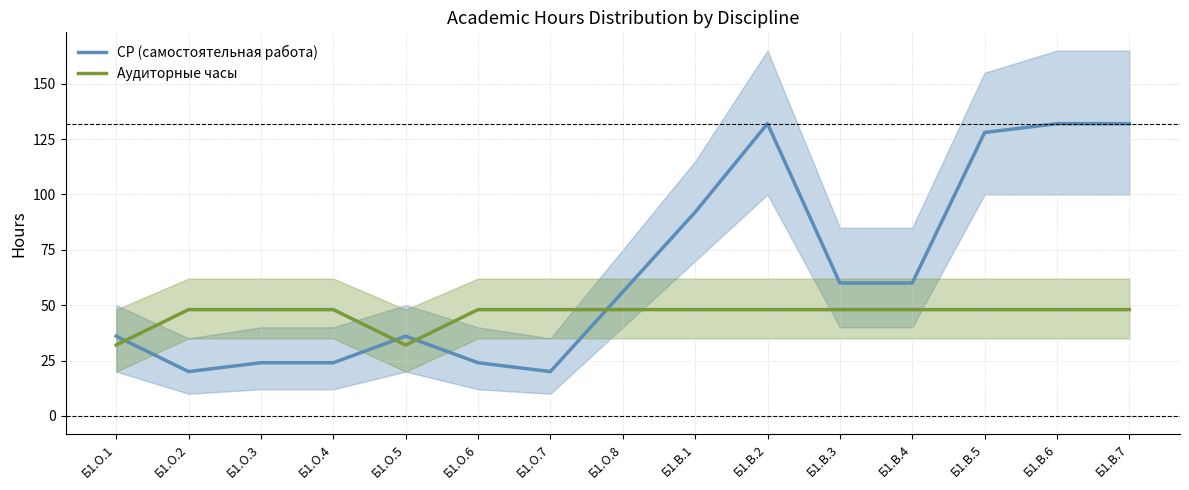

What is the difference between the maximum and second lowest values in the Аудиторные часы series?

16